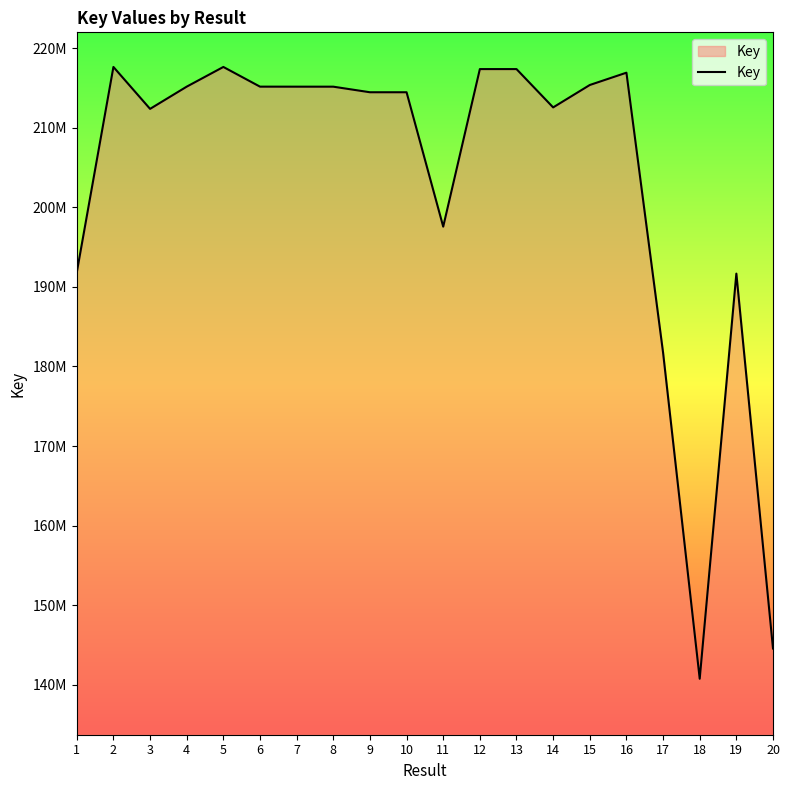

At which category does the data reach its first local valley?

3